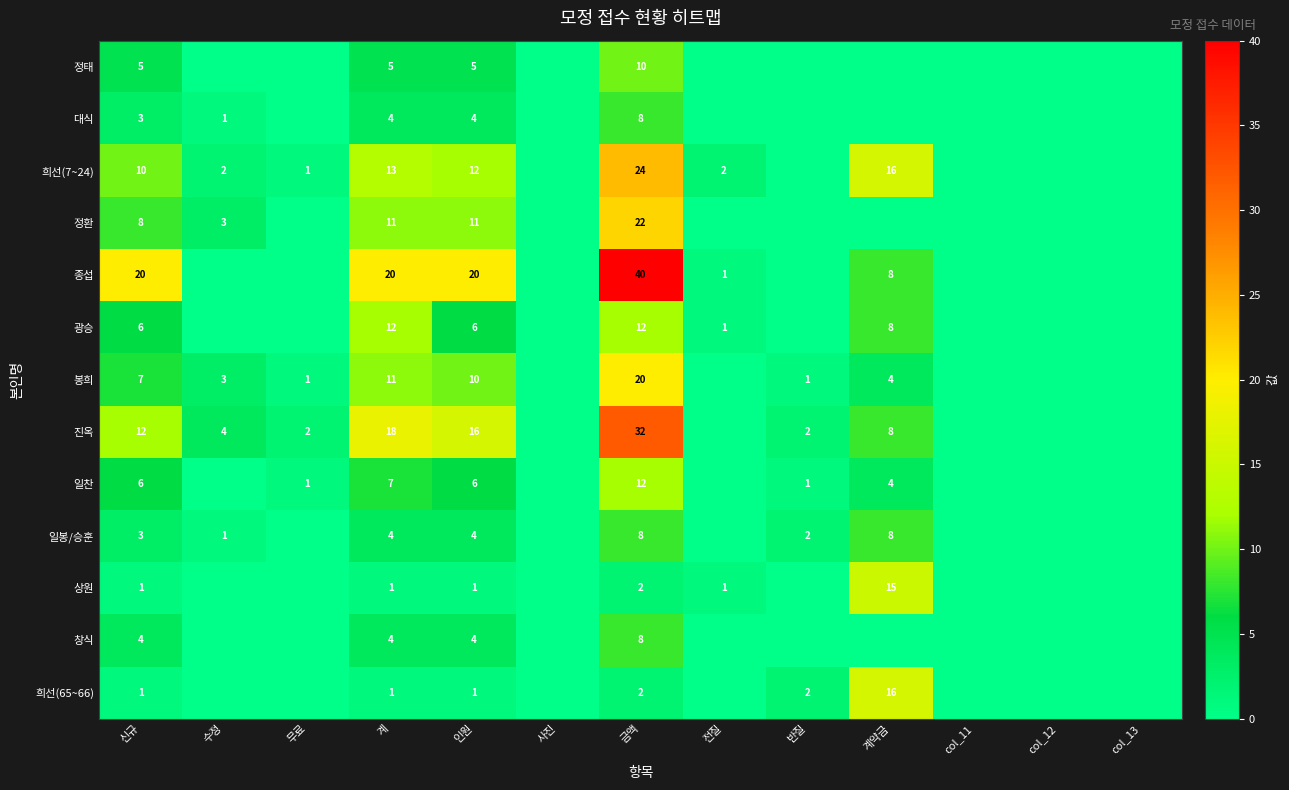

At how many categories does at least one series exceed 21?

1